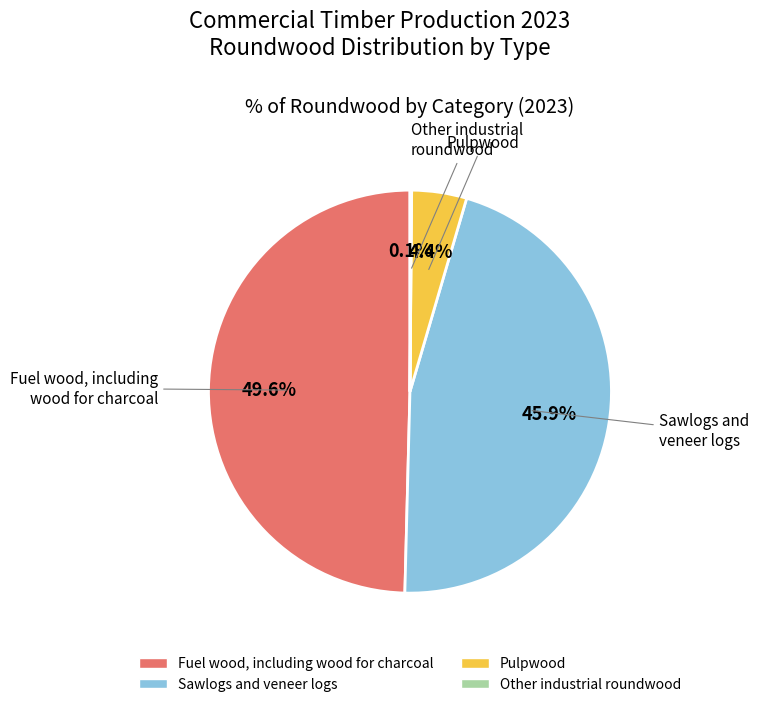

How much of the chart is everything except Sawlogs and veneer logs?

54.1%